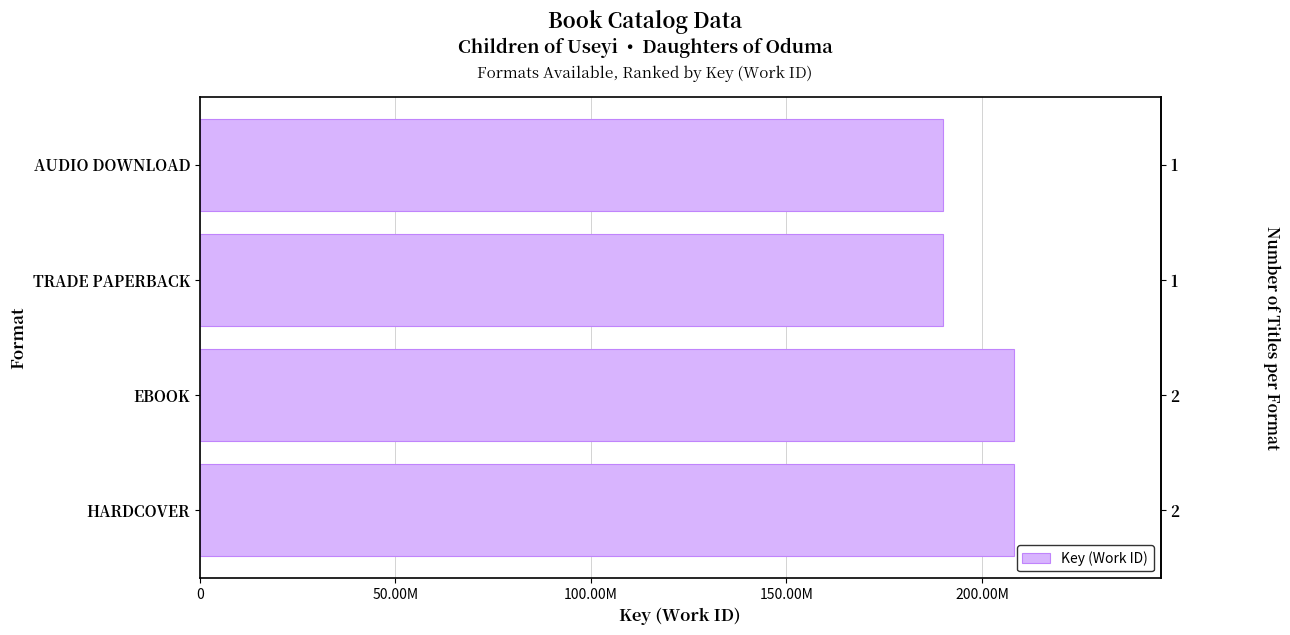

What is the change in value from HARDCOVER to TRADE PAPERBACK?

-18102648